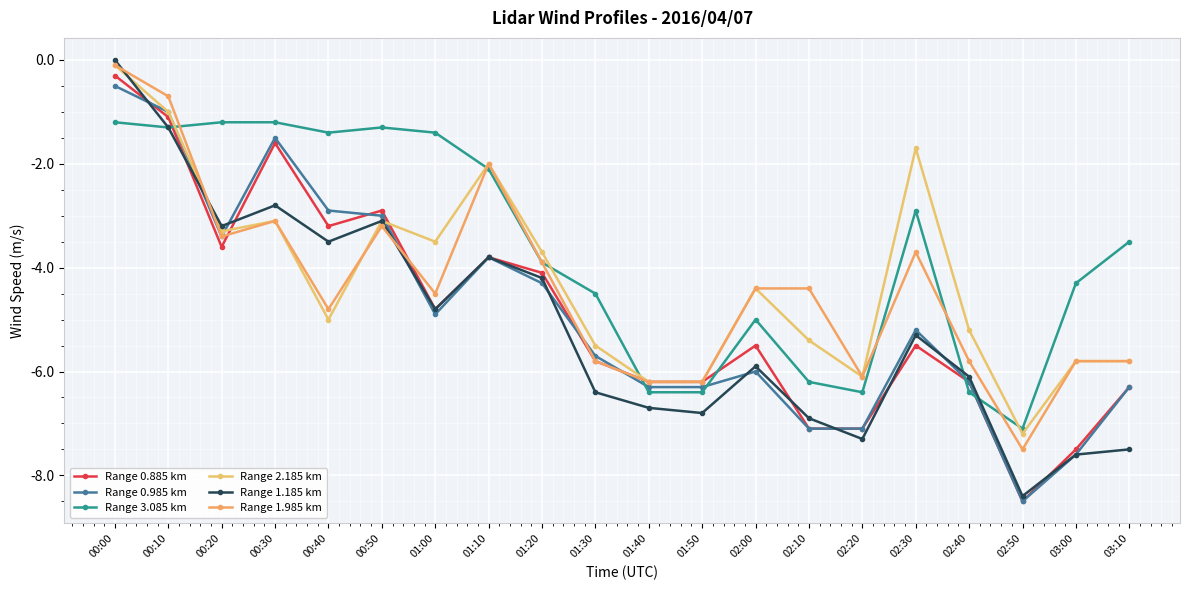

How many interior local valleys does the Range 1.185 km series have?

6